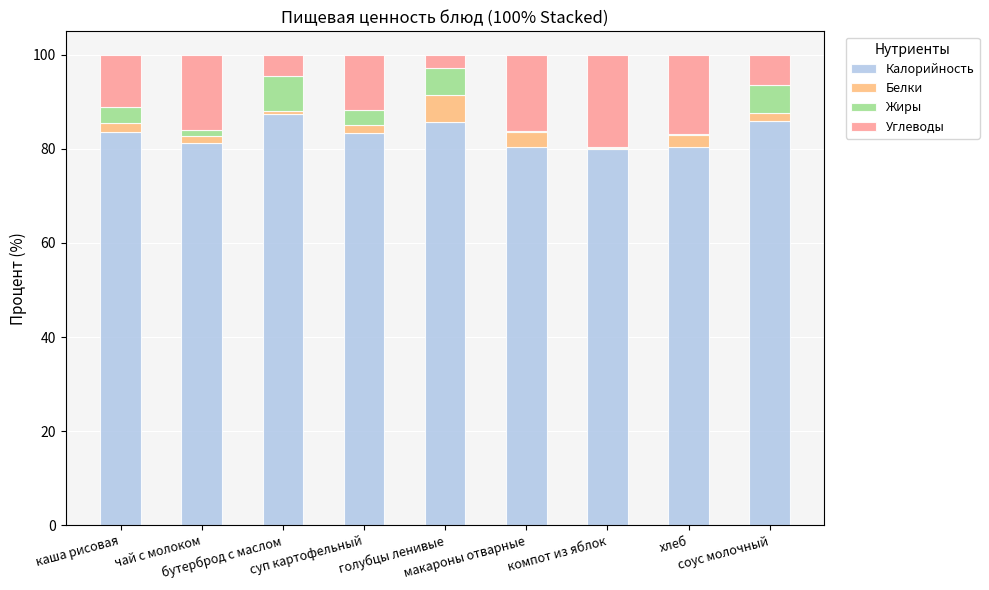

What is the sum of all Калорийность values?

747.9